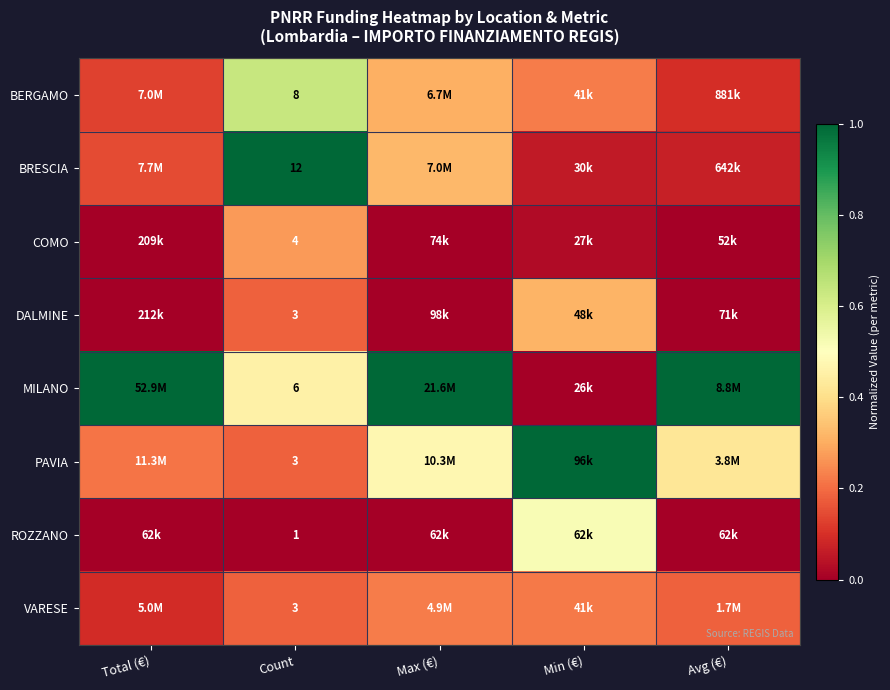

At Count, list the series in order from smallest to largest.

ROZZANO, DALMINE, PAVIA, VARESE, COMO, MILANO, BERGAMO, BRESCIA